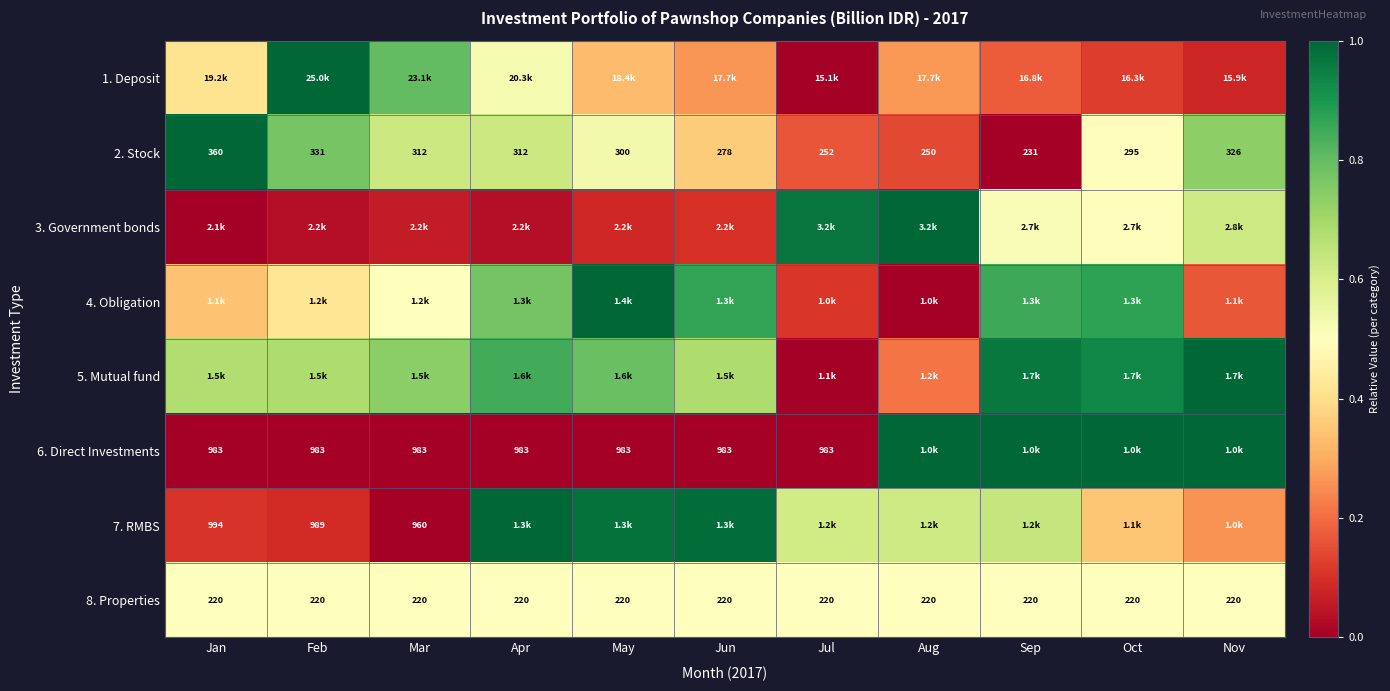

At which label does 2. Stock first exceed 300?

Jan